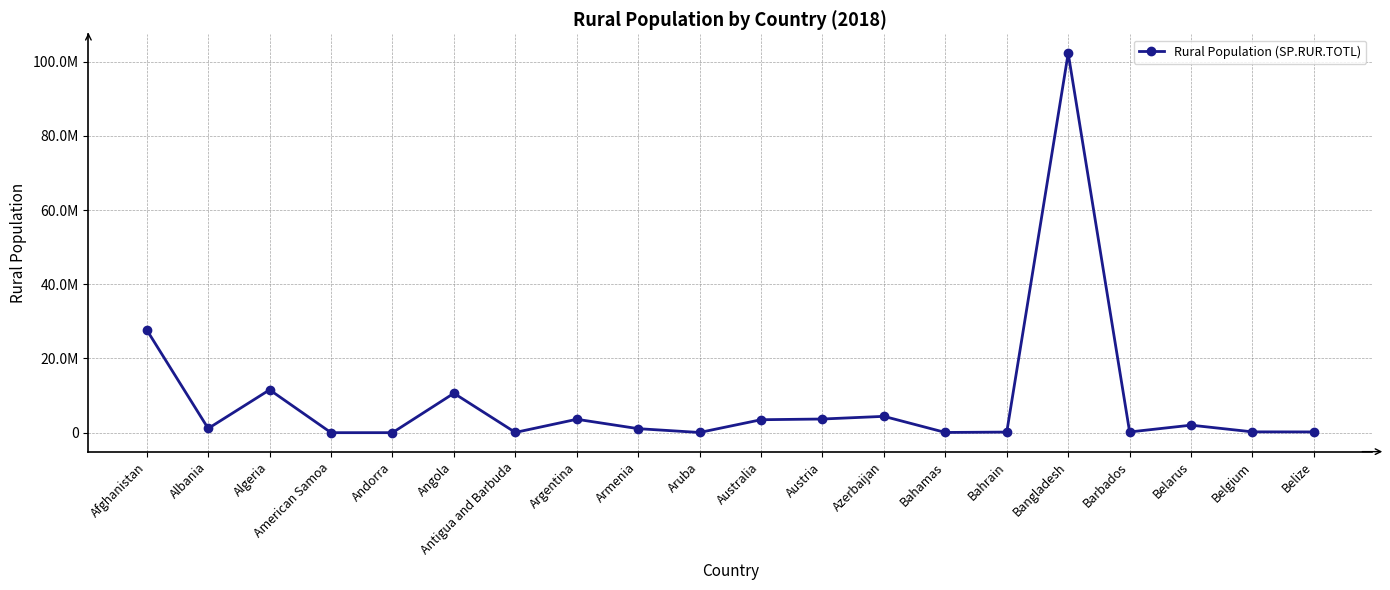

List the labels in order of value, smallest first.

American Samoa, Andorra, Aruba, Bahamas, Antigua and Barbuda, Bahrain, Barbados, Belize, Belgium, Armenia, Albania, Belarus, Australia, Argentina, Austria, Azerbaijan, Angola, Algeria, Afghanistan, Bangladesh